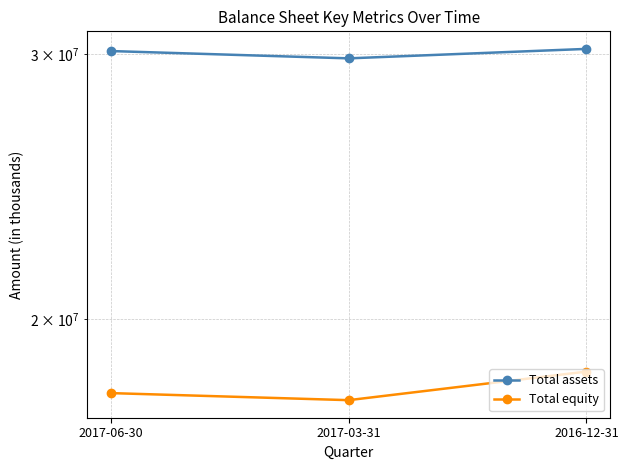

What is the value of the Total assets point at the 2nd from the left?

29814958